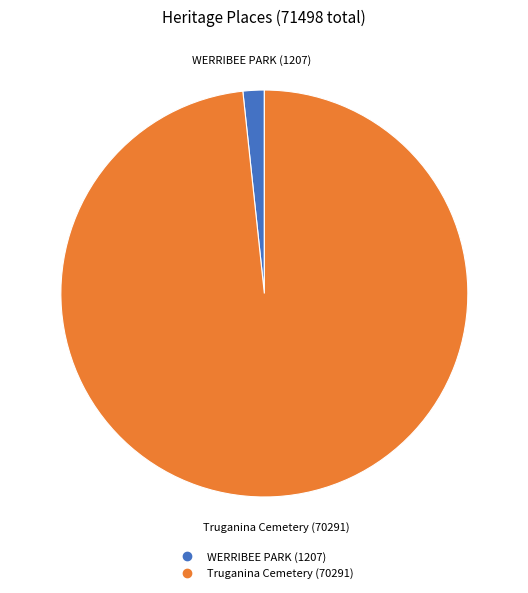

Approximately how many times larger is the value at Truganina Cemetery compared to WERRIBEE PARK?

58.2